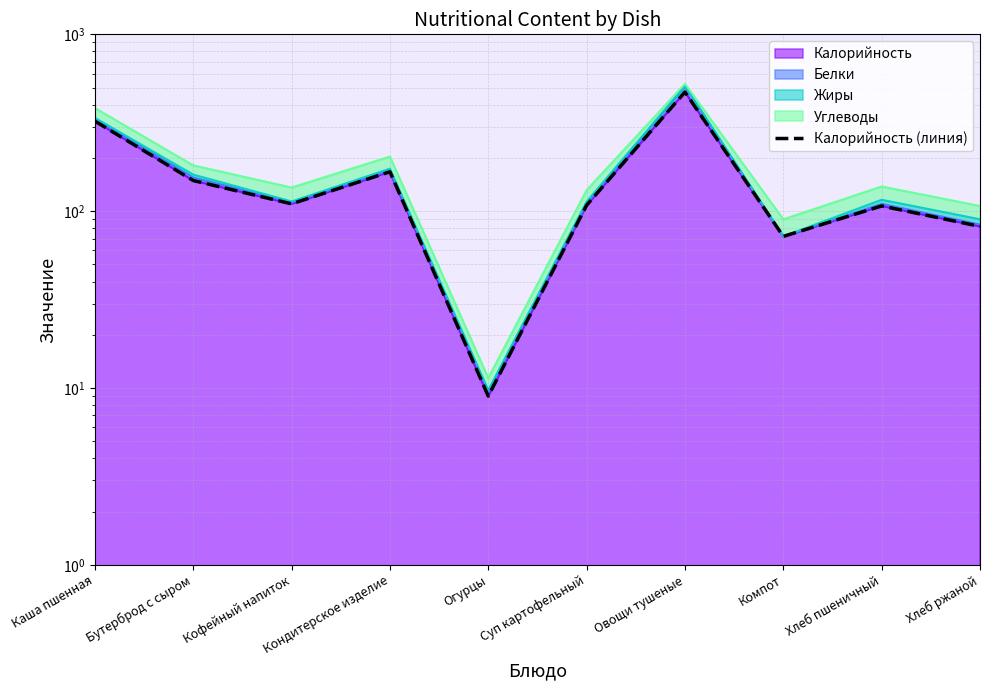

What is the value of the 7th point from the left?

472